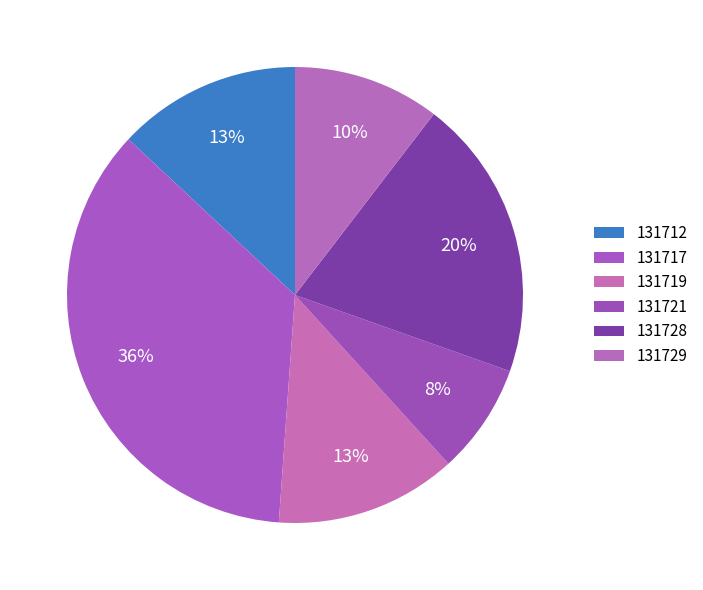

Combined, do 131728 and 131712 account for over 50%?

No